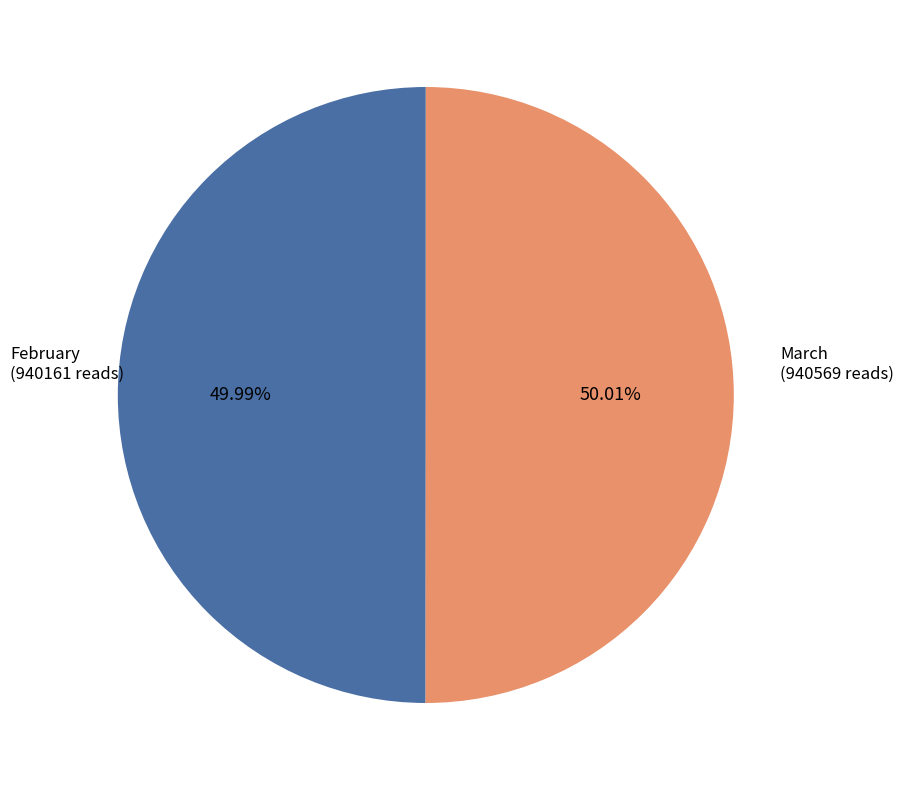

Does any single category account for the majority?

Yes